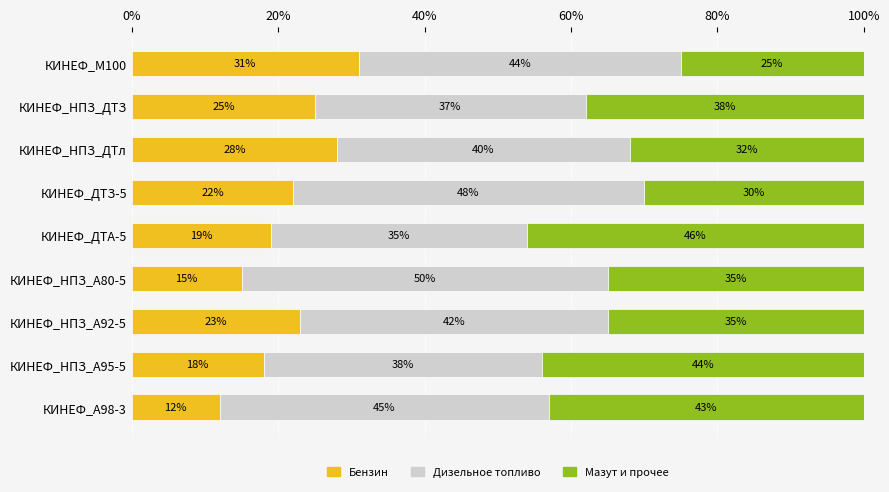

The value of Бензин at КИНЕФ_НПЗ_А92-5 is 32.1. True or false?

False